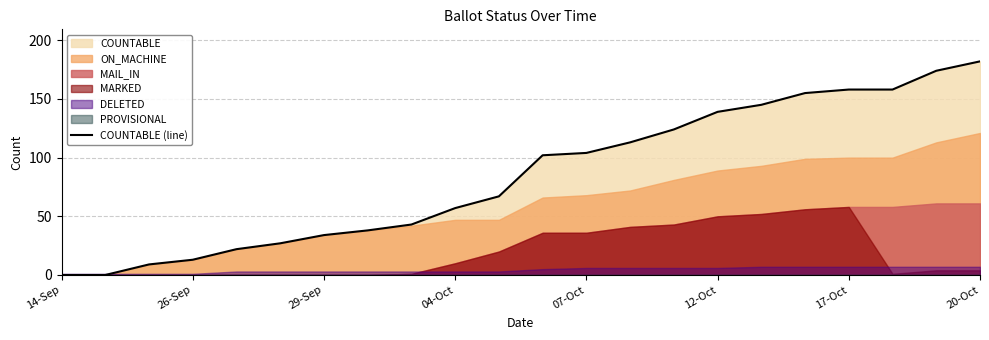

What is the greatest value displayed?

182